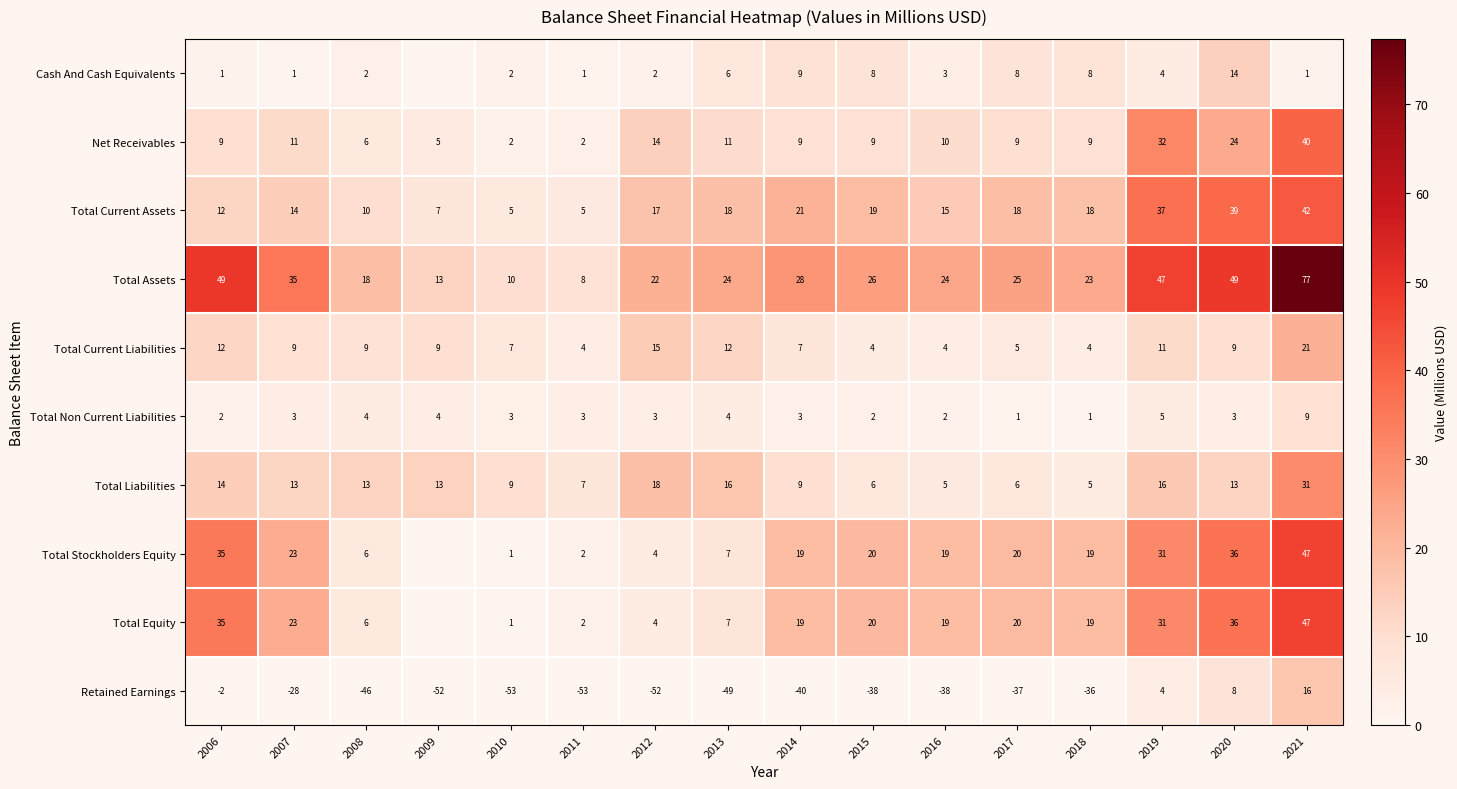

At which category is the sum across all series the highest?

2021